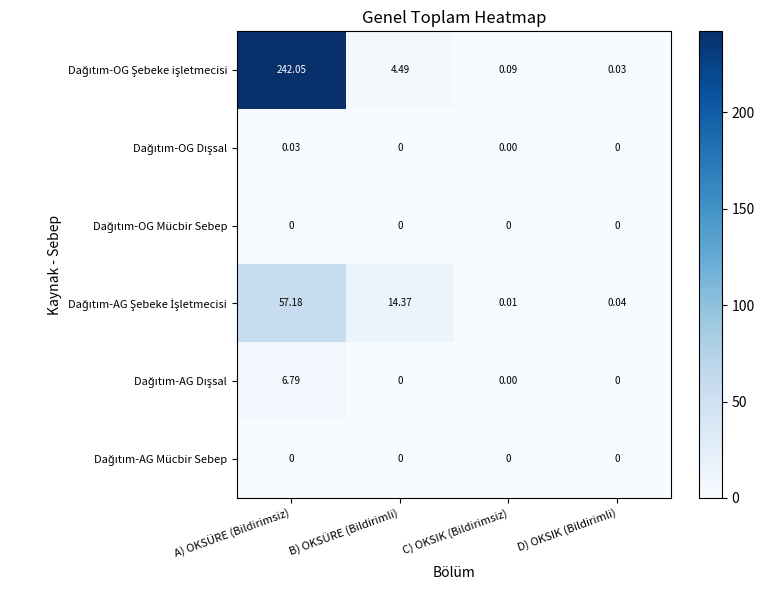

Which category has the highest value across all series?

A) OKSÜRE (Bildirimsiz)